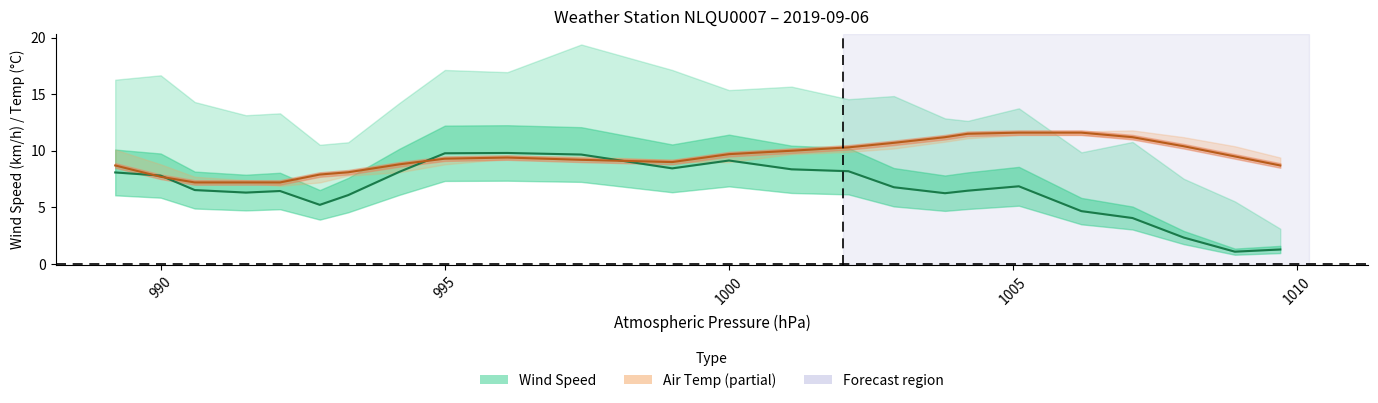

What is the average value of the Wind Speed (line) series?

6.6